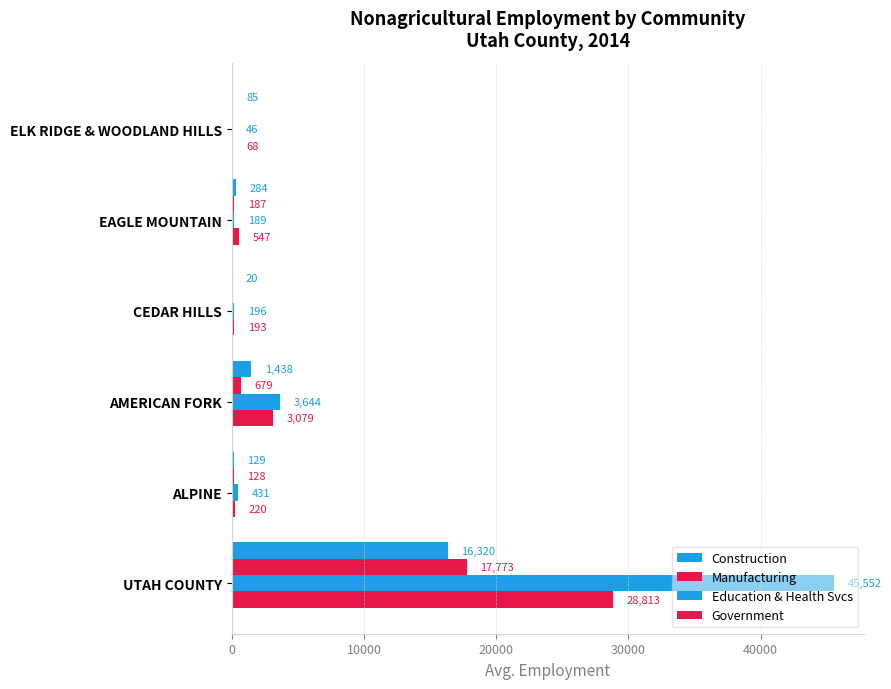

How many data points does each series have?

6